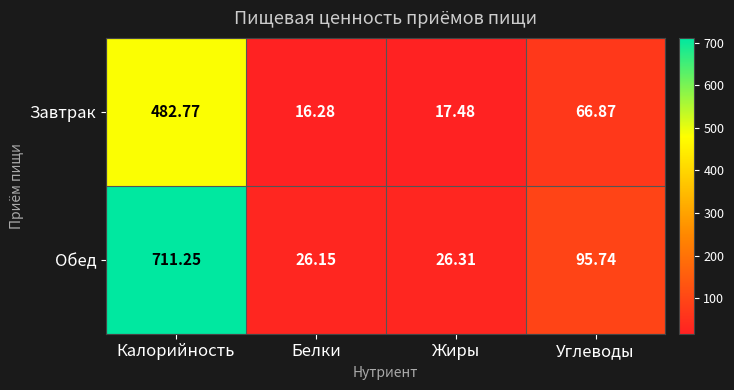

At how many categories does at least one series exceed 293?

1